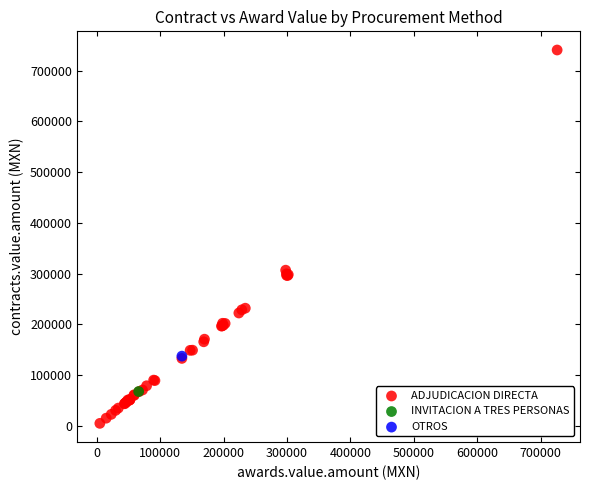

What are all the series names shown in the legend?

ADJUDICACION DIRECTA, INVITACION A TRES PERSONAS, OTROS